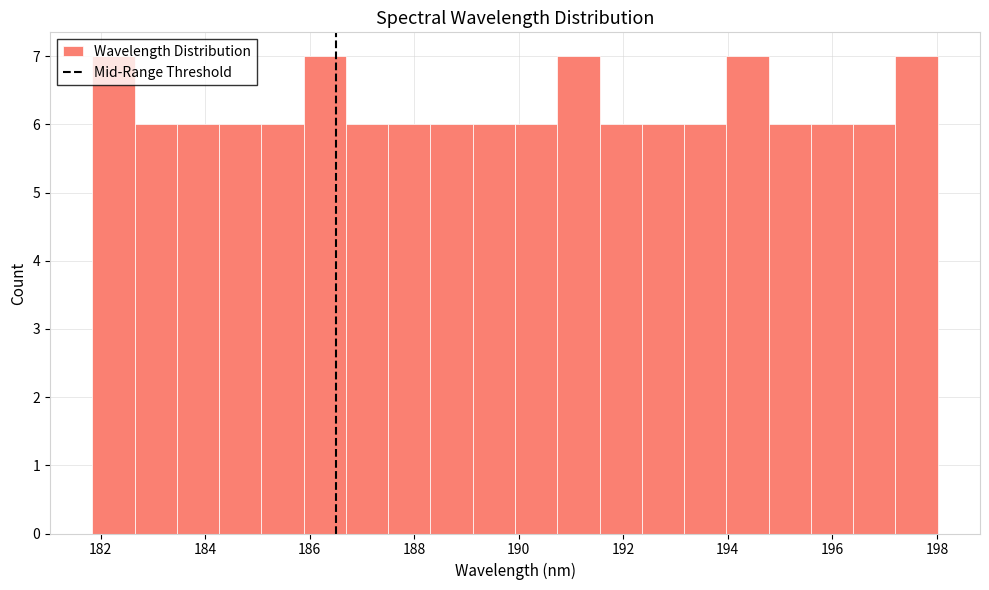

What is the height of the bar covering 190.0 to 190.8 on the x-axis? Neither the bar edges nor the heights are printed on the chart, so give them approximately, as read against the axes.

6